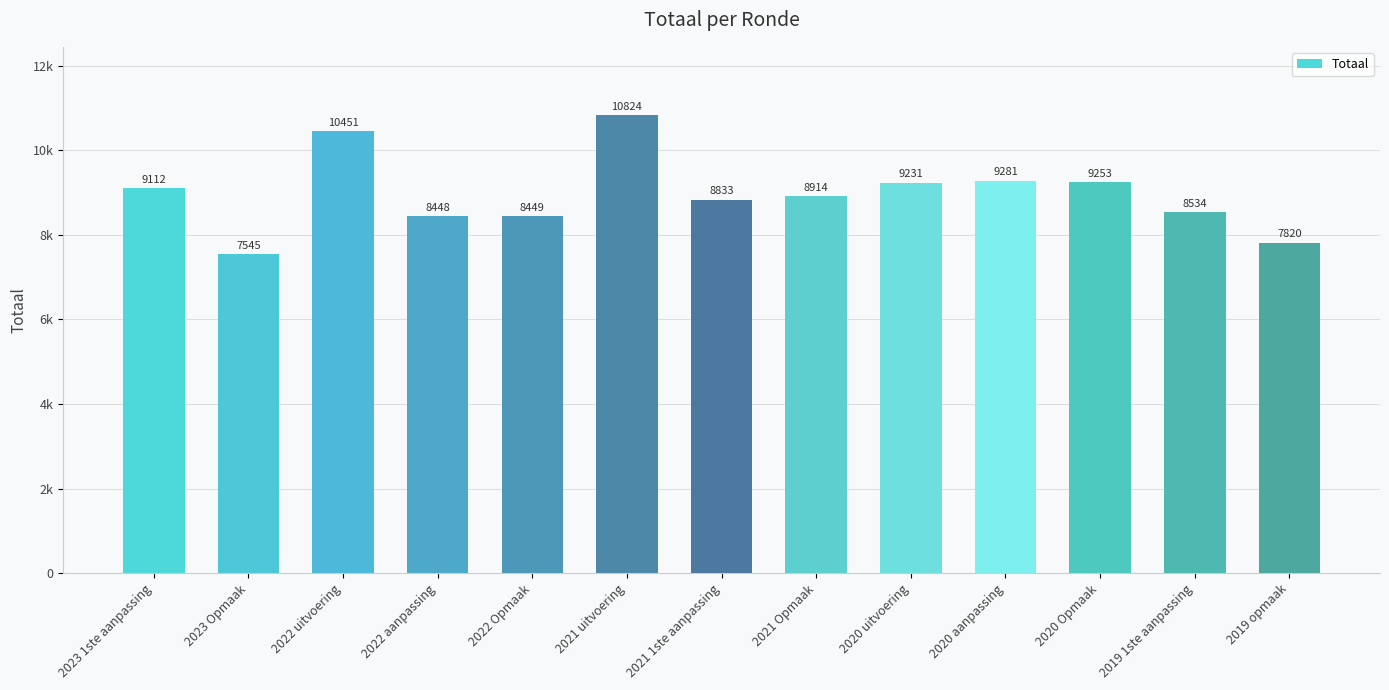

What is the change in value from 2023 1ste aanpassing to 2022 uitvoering?

+1339